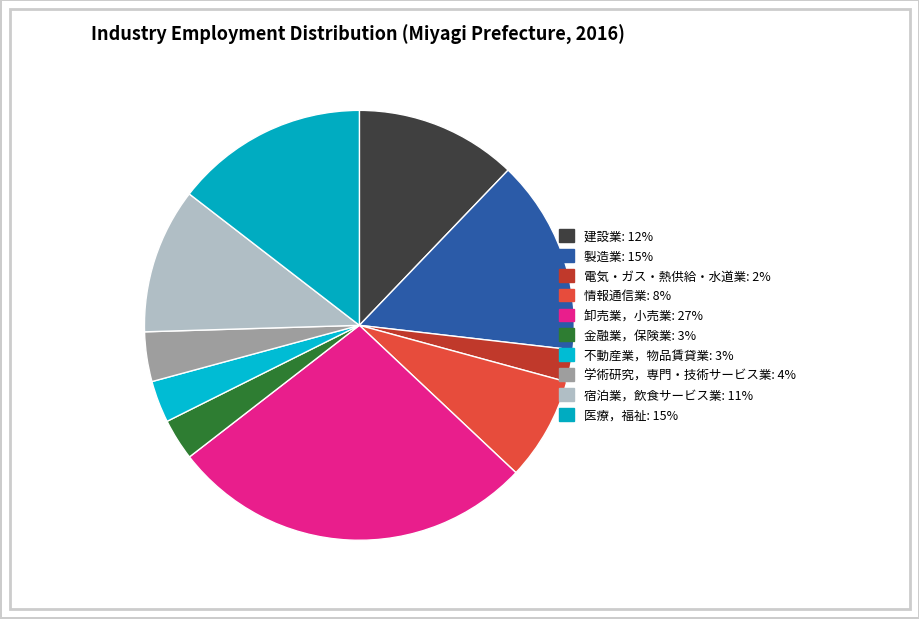

Does 医療，福祉 account for over 50% of the chart?

No